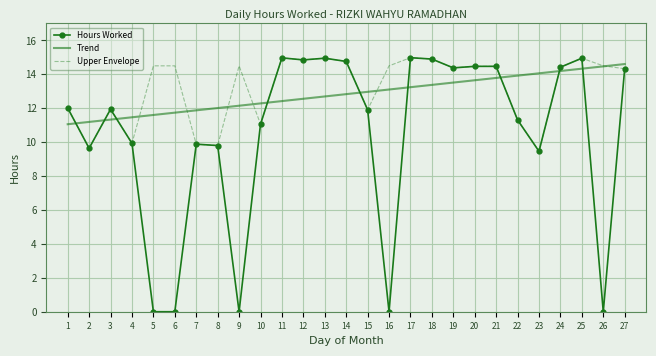

How many intersections are there between Trend and Upper Envelope?

13